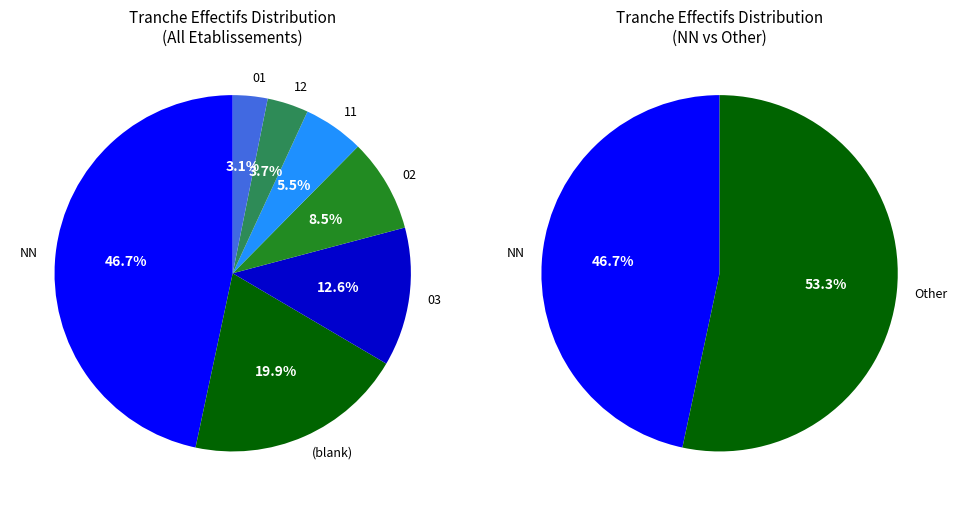

True or false: 03 accounts for 13% of the total.

True